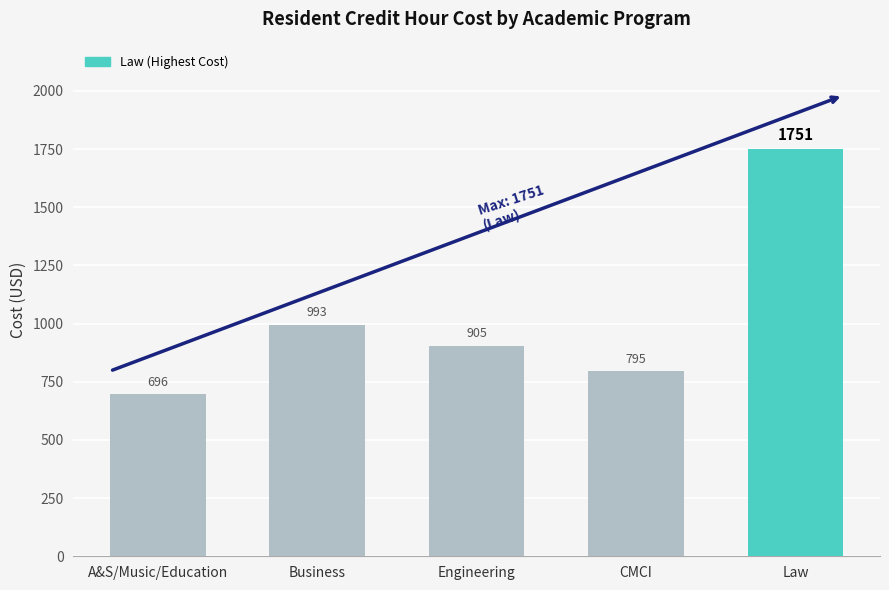

What is the difference between the maximum and minimum values?

1055